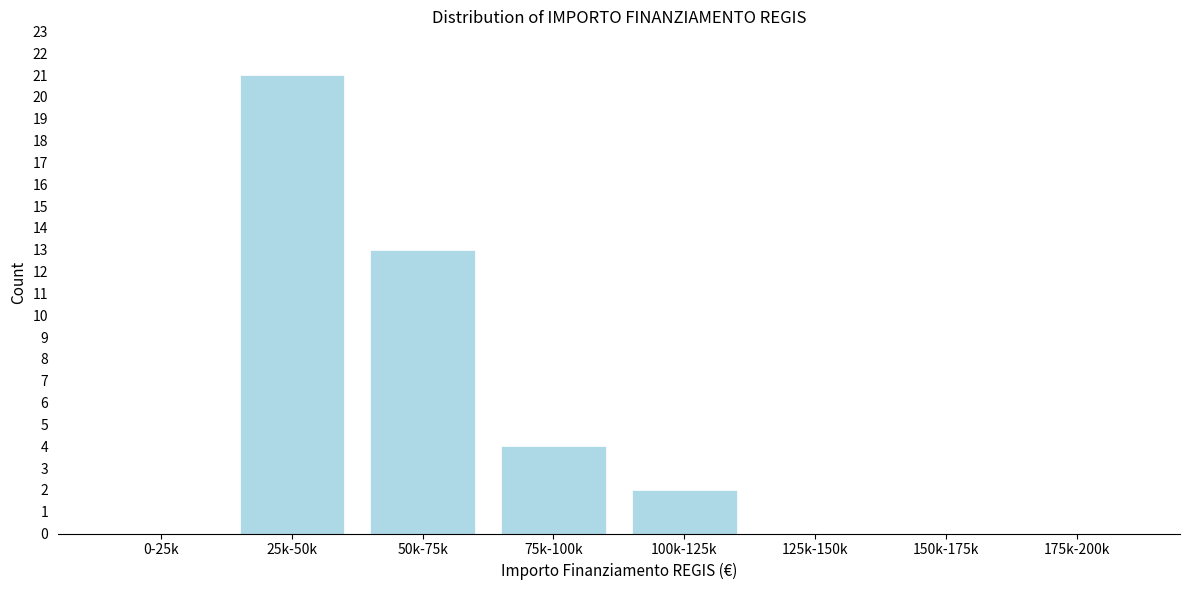

Reading left to right, transcribe all the data shown in this chart.

0-25k=0	25k-50k=21	50k-75k=13	75k-100k=4	100k-125k=2	125k-150k=0	150k-175k=0	175k-200k=0